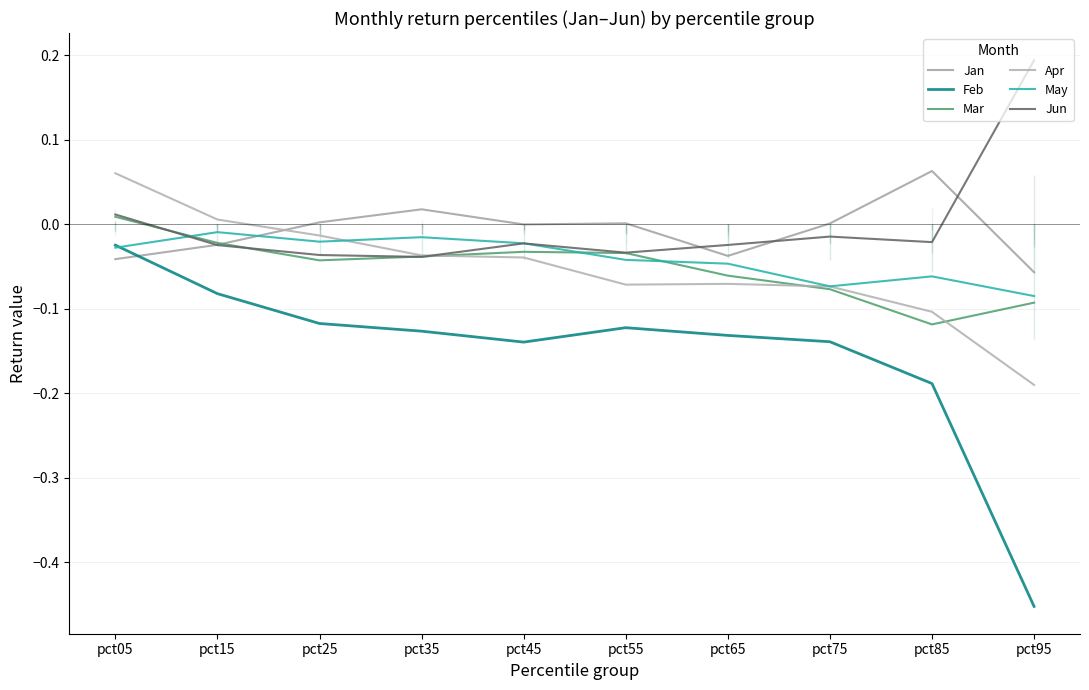

Which series has the largest total across all categories?

Jun